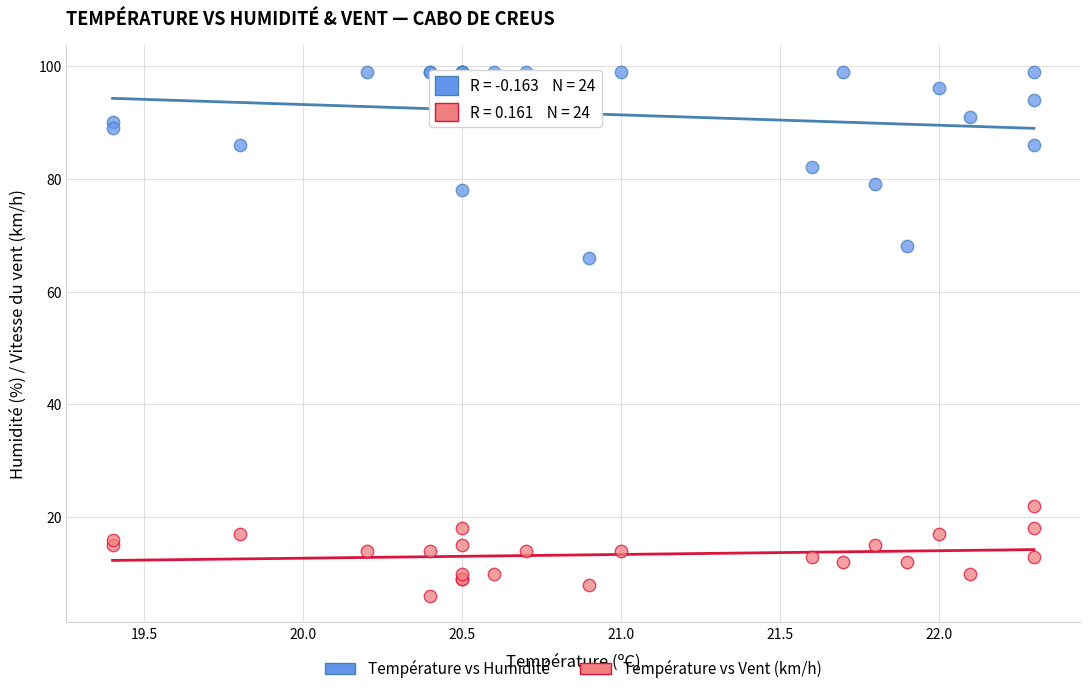

Across all series, what Y value is closest to 52?

66